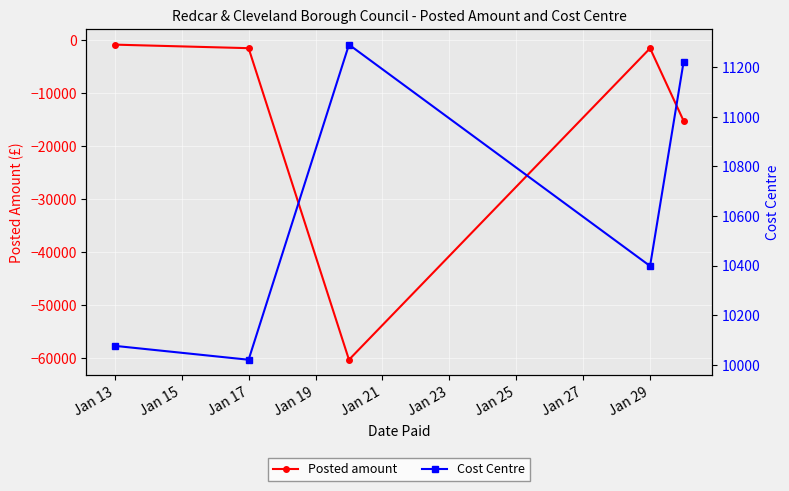

What is the minimum value for Posted amount?

-60250.0